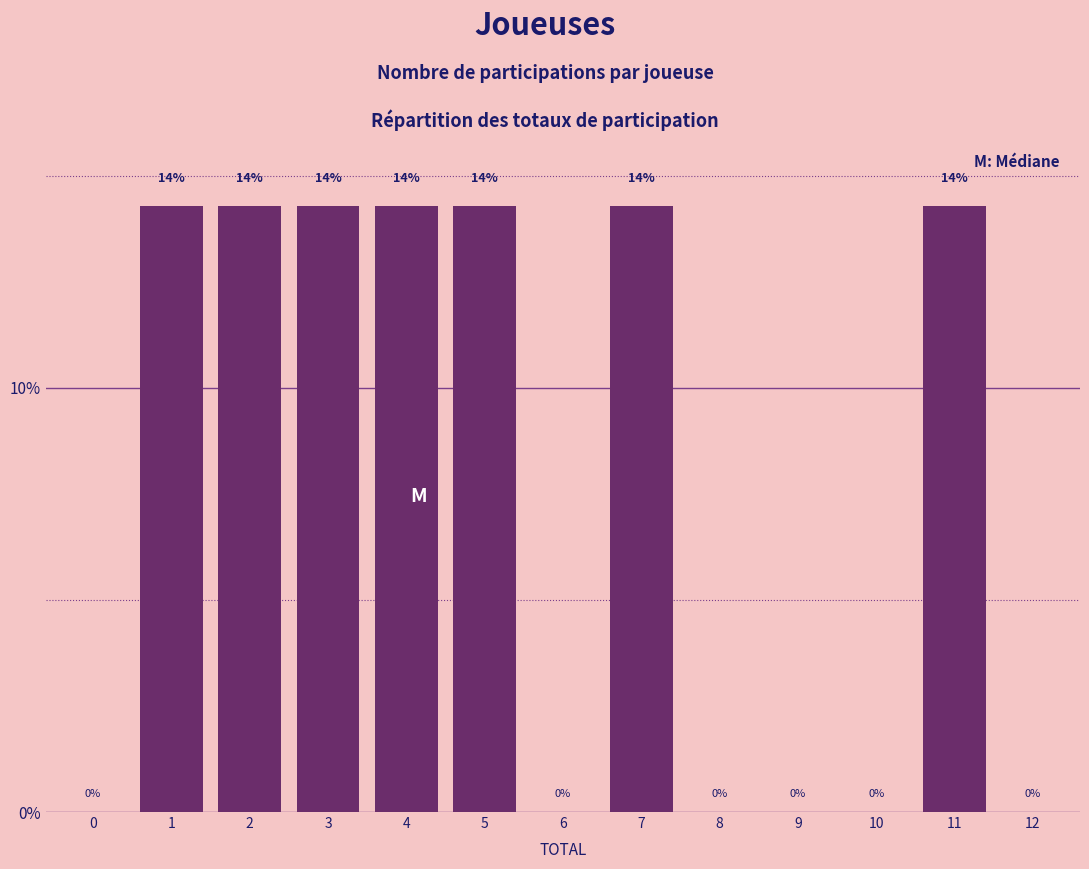

Are the bars horizontal?

No